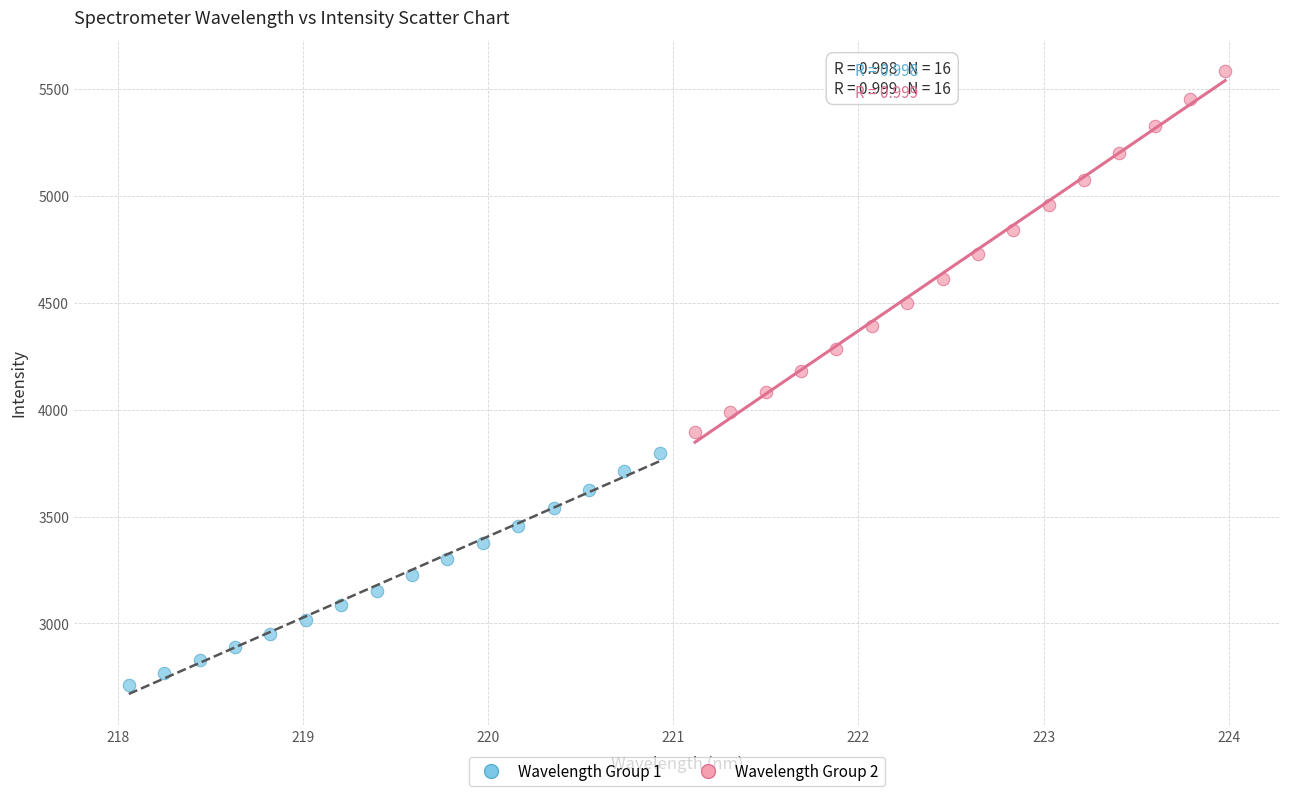

What are all the series names shown in the legend?

Wavelength Group 1, Wavelength Group 2